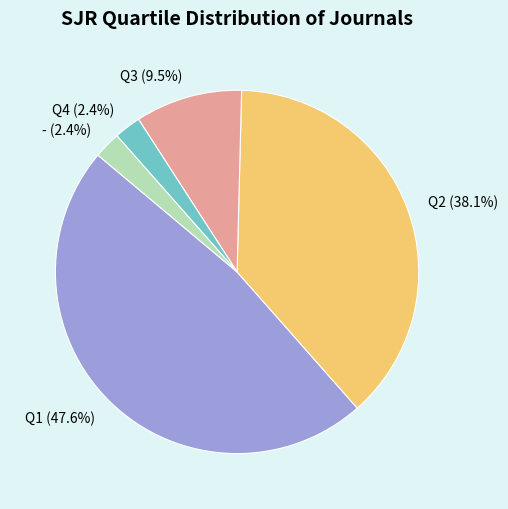

Does Q4 represent more than half of the total?

No